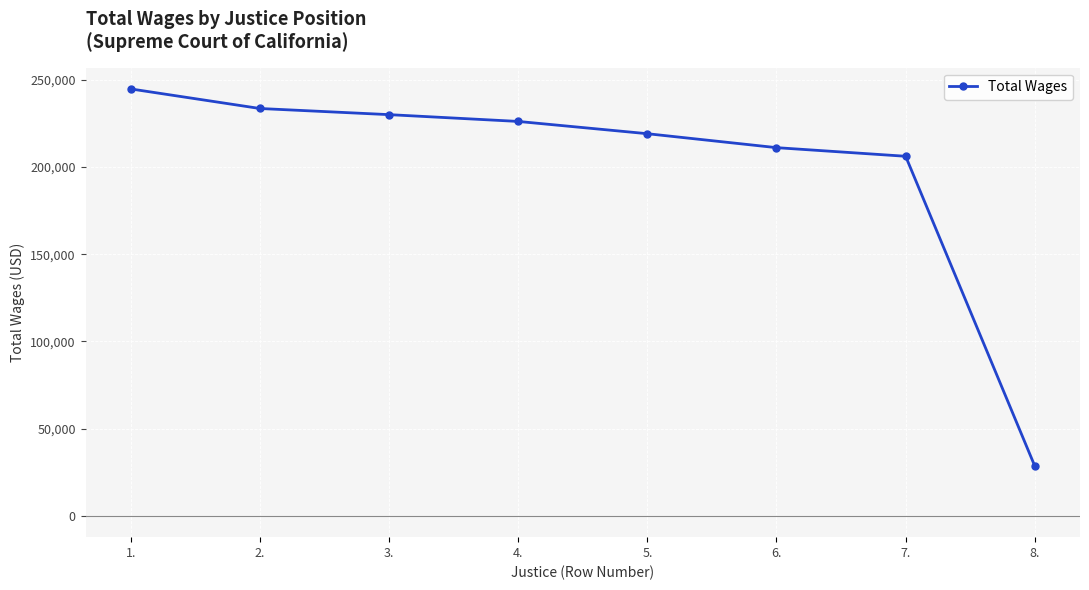

Which label corresponds to the smallest value in the chart?

8.